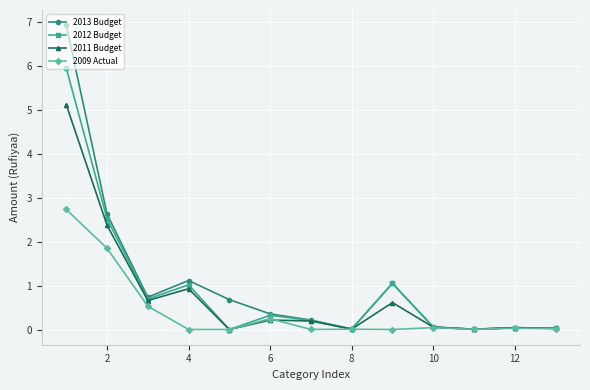

Which series has the largest range (max minus min)?

2013 Budget